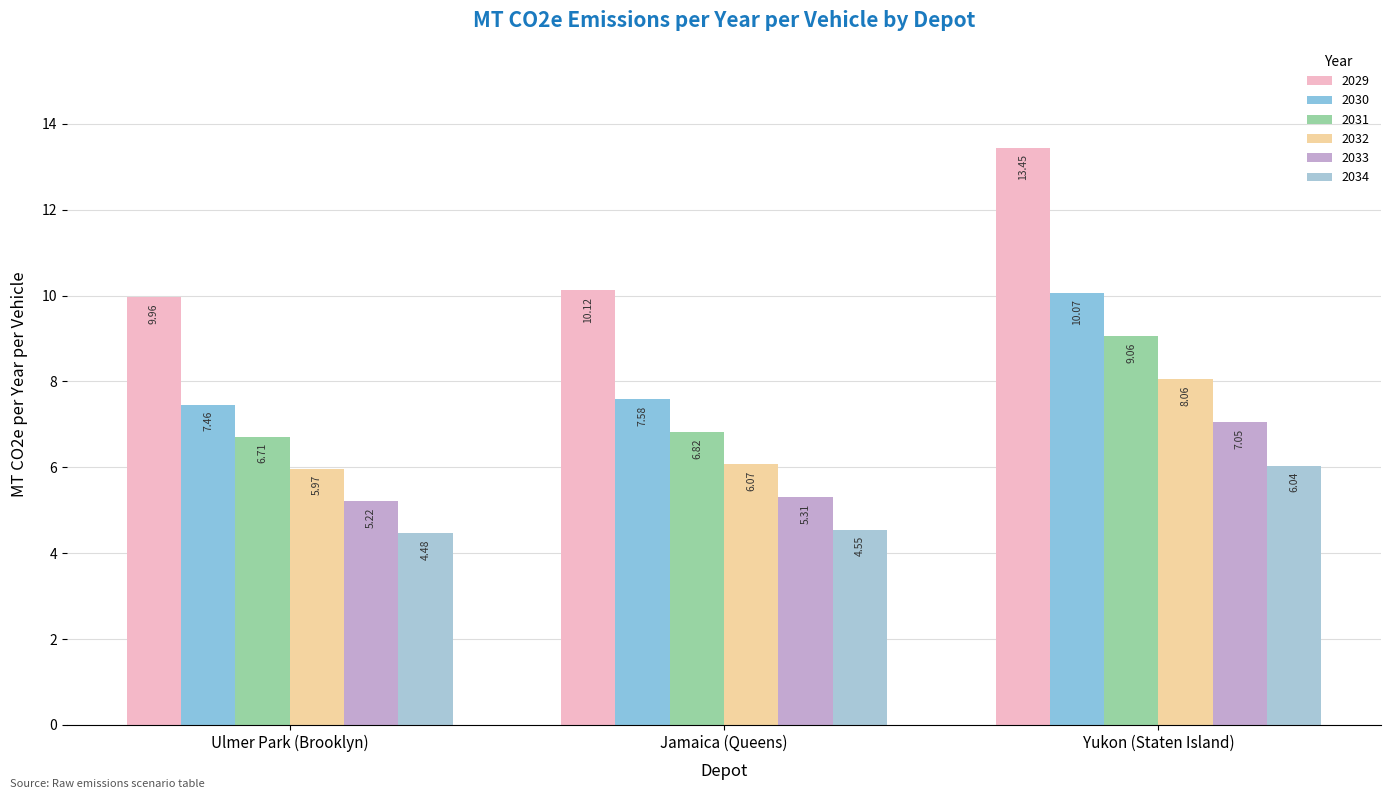

Which category has the lowest value across all series?

Ulmer Park (Brooklyn)